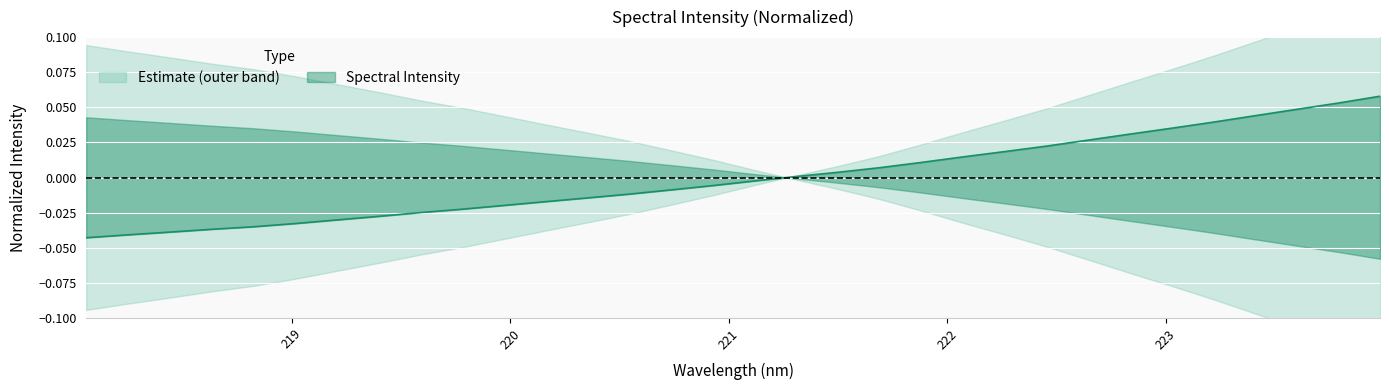

How many data points are above 0?

15